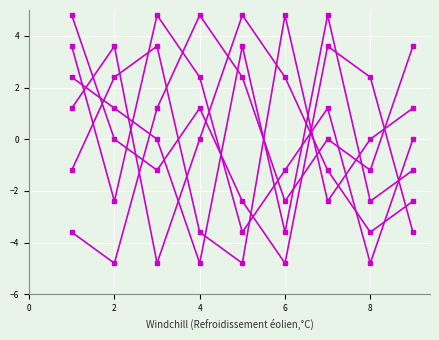

How many lines are shown in the chart?

6